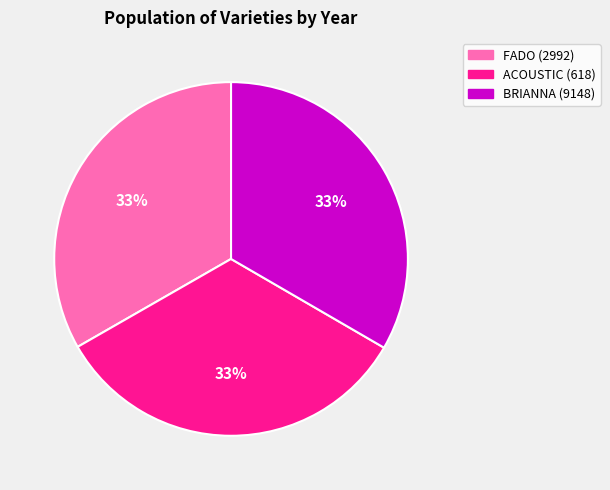

To the nearest percent, what is the average slice percentage?

33%